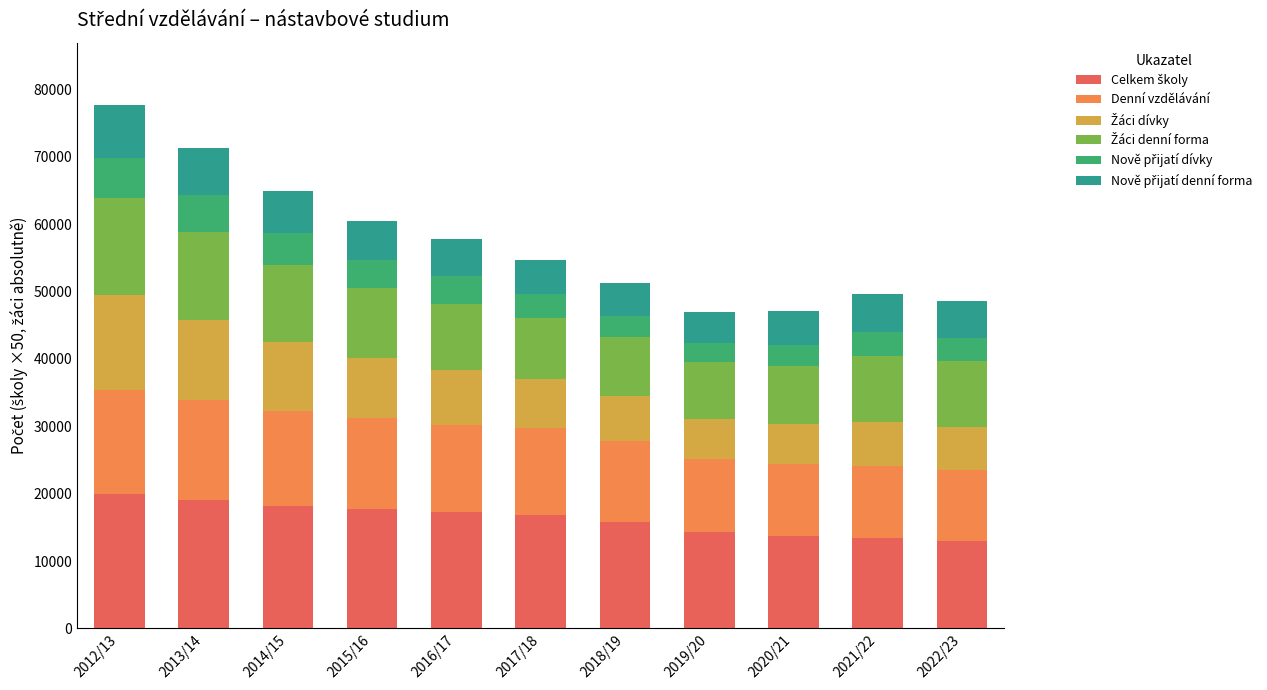

What is the total value across all series at 2020/21?

47110